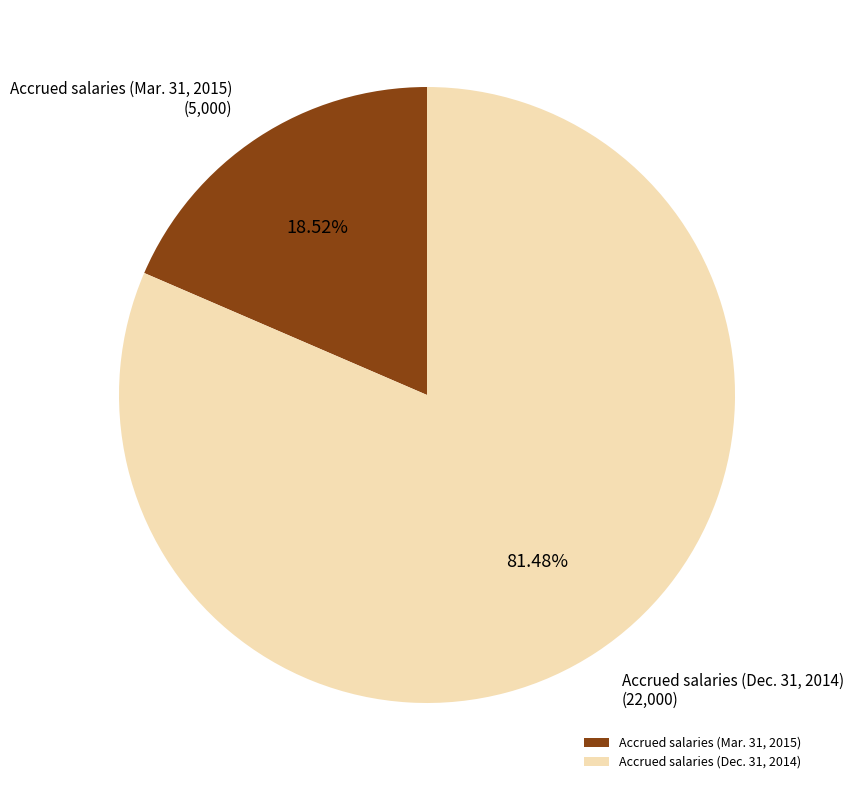

Between Accrued salaries (Mar. 31, 2015) and Accrued salaries (Dec. 31, 2014), which is larger?

Accrued salaries (Dec. 31, 2014)